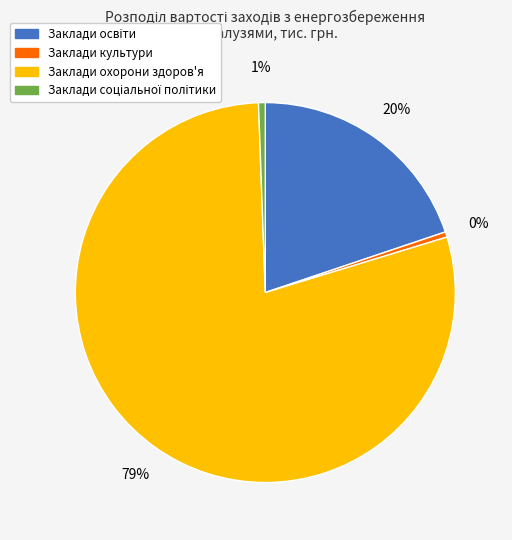

To the nearest percent, what is the difference between the largest and smallest slice percentages?

79%